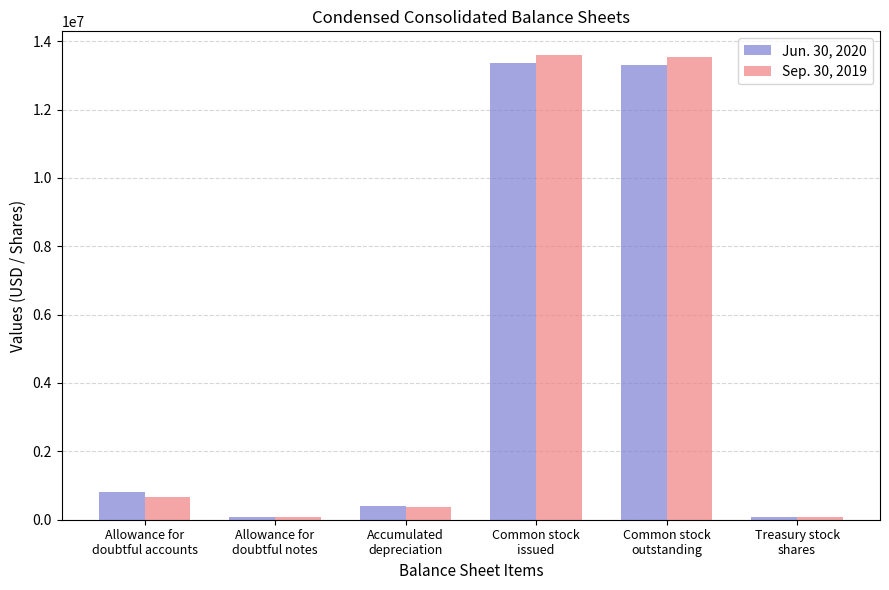

How many categories are shown in the chart?

6